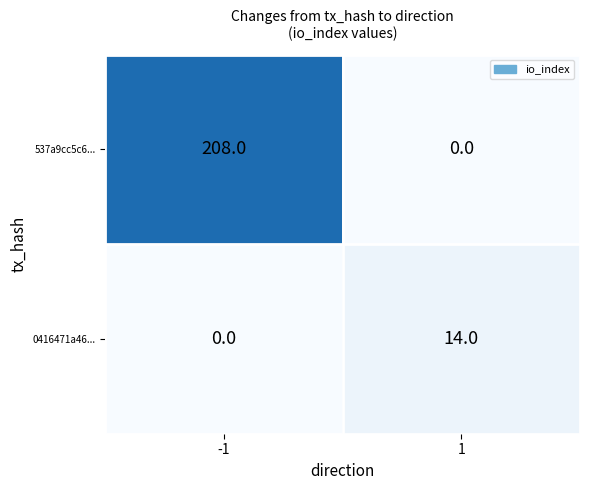

Reading left to right, extract all data points from this chart.

537a9cc5c6...: -1=208	1=0
0416471a46...: -1=0	1=14